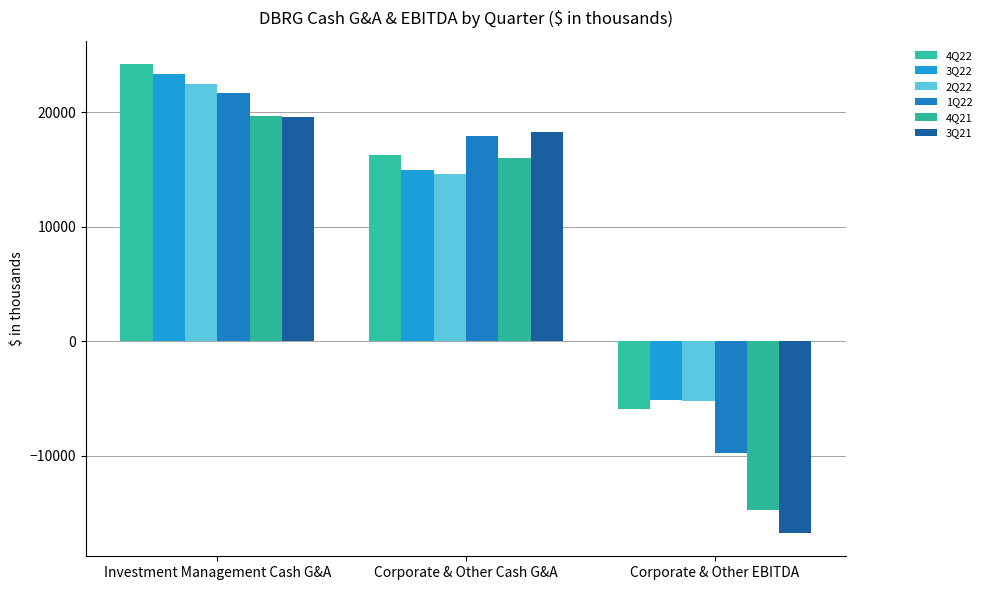

What is the total value across all series at Corporate & Other Cash G&A?

98141